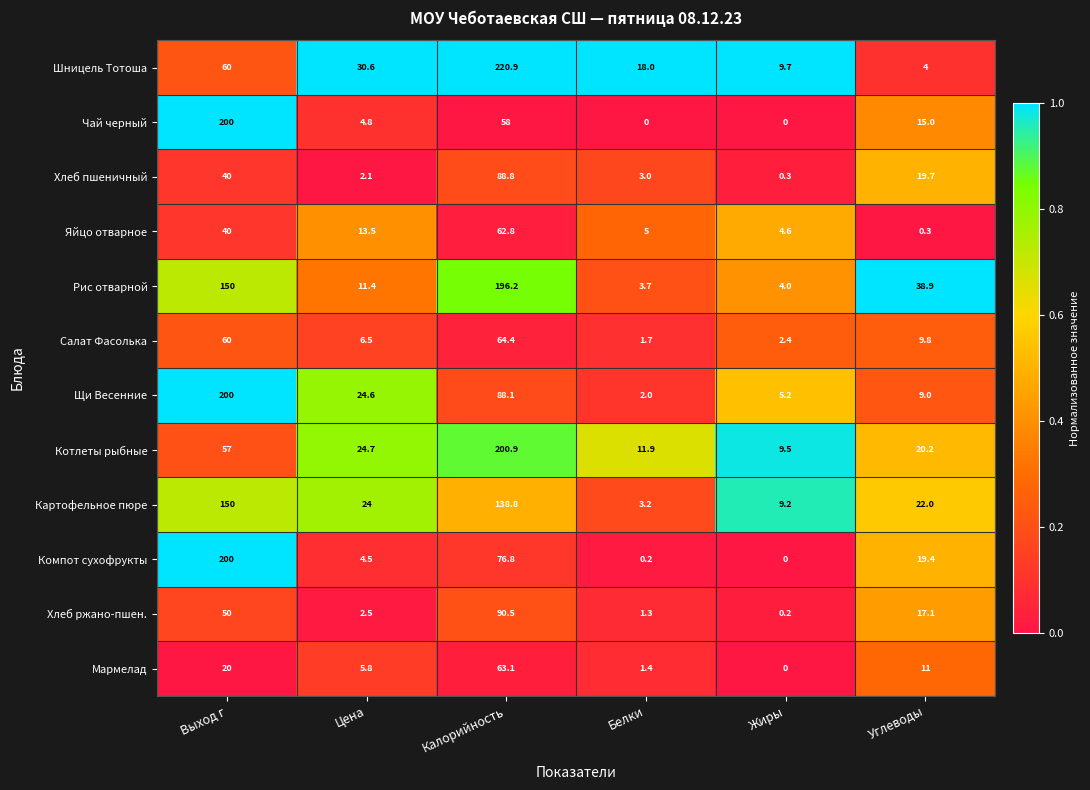

What is the maximum value shown in the chart?

220.9